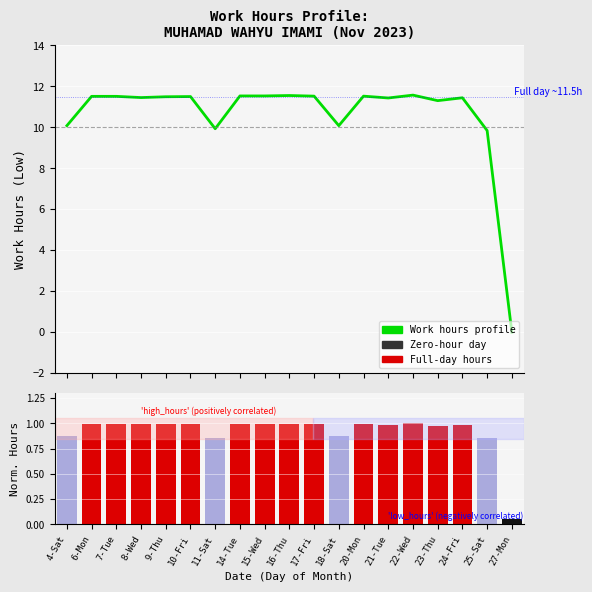

What is the label of the 7th bar from the left?

11-Sat